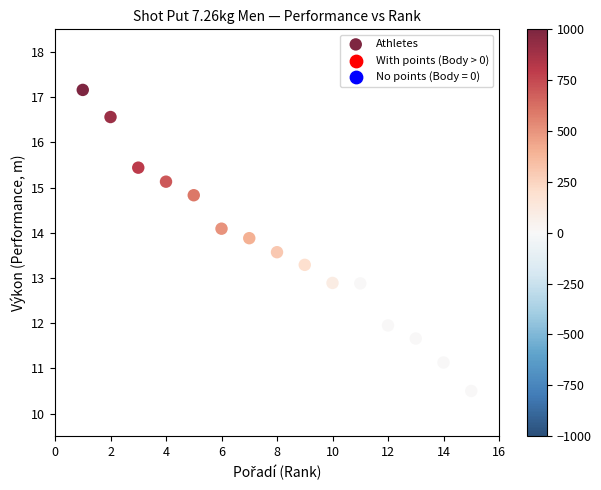

What is the range of X values (max minus min)?

14.0